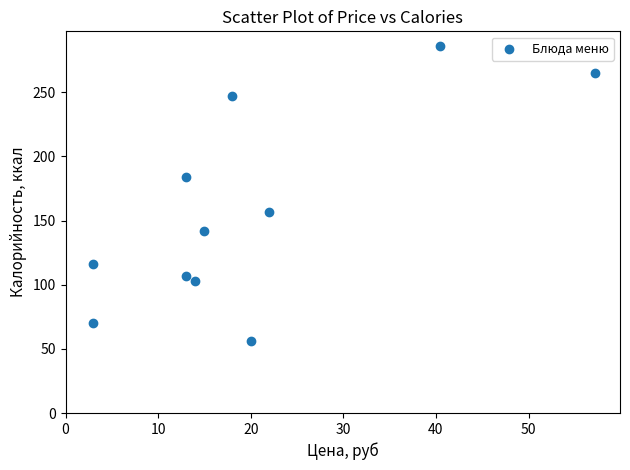

What is the range of Y values (max minus min)?

229.6